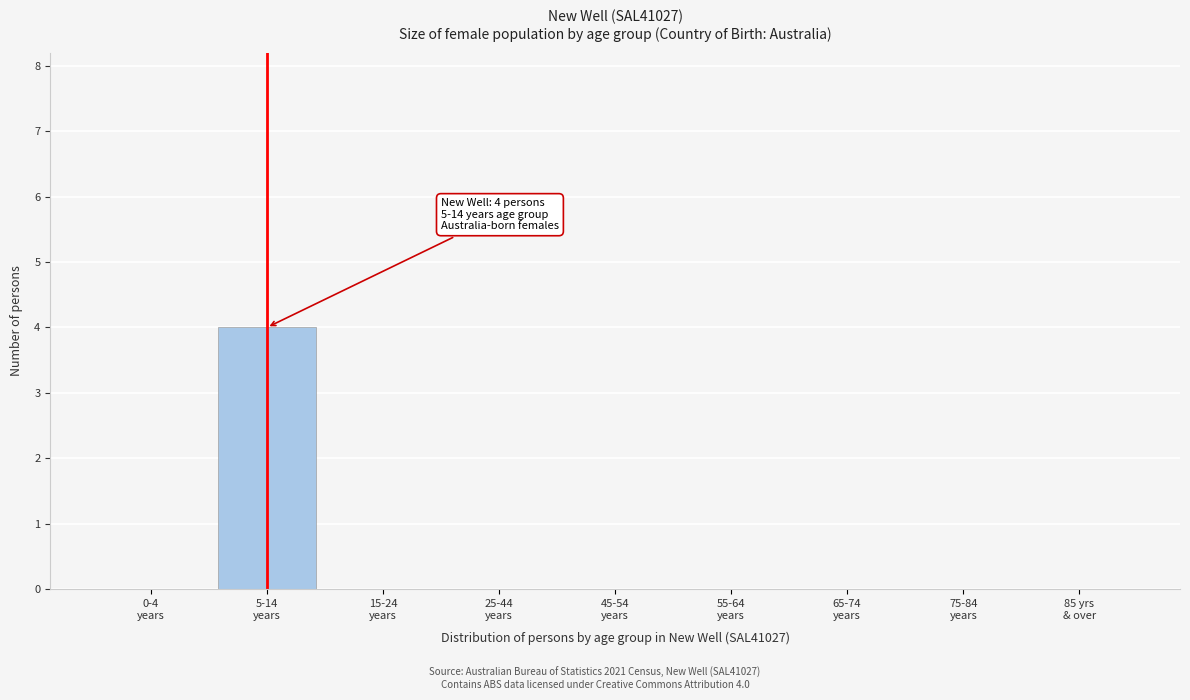

What is the greatest value displayed?

4